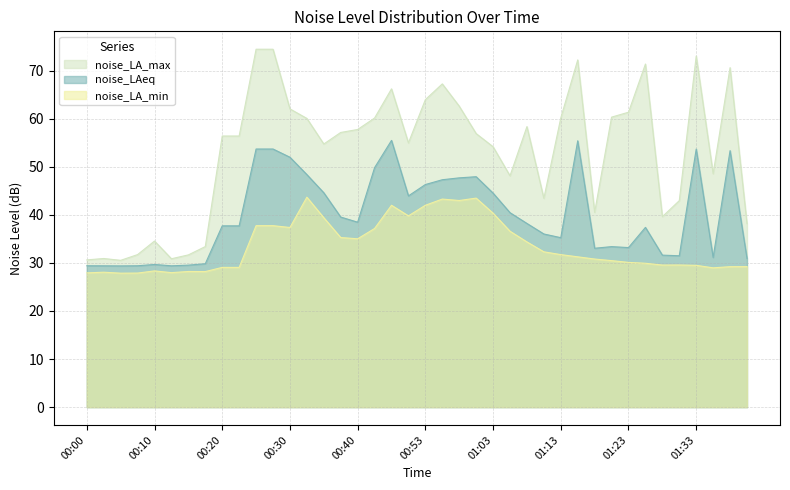

Rank the series by their average value, from lowest to highest.

noise_LA_min, noise_LAeq, noise_LA_max